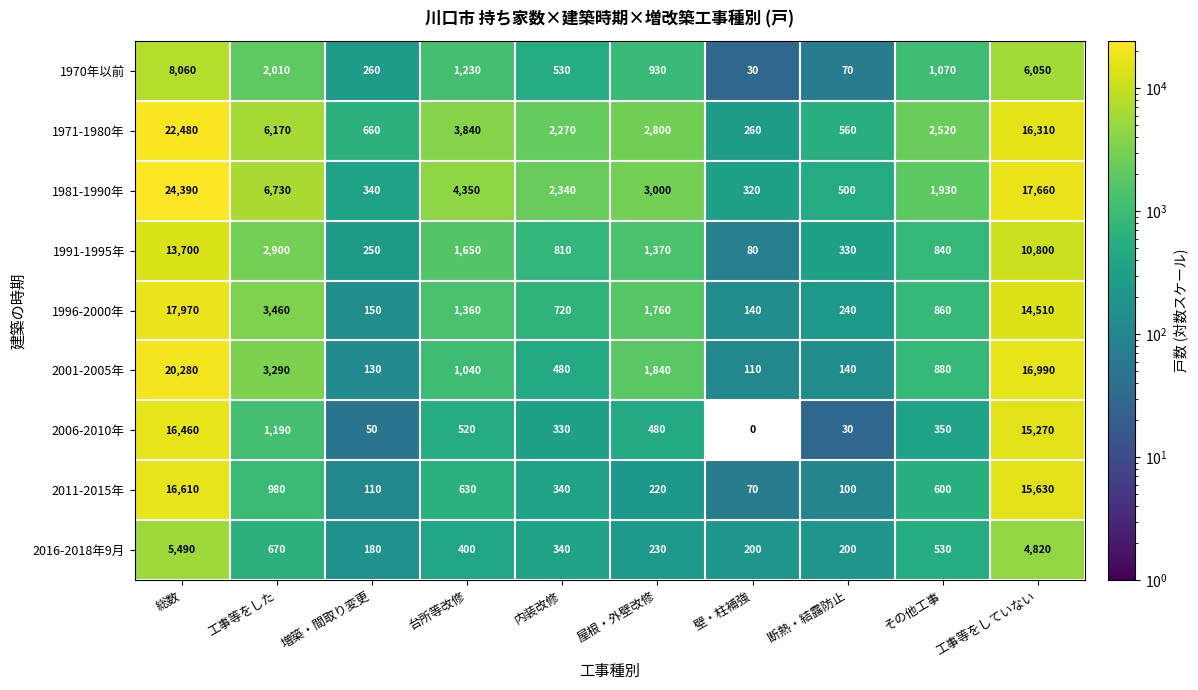

Which has a higher value, 断熱・結露防止 or 屋根・外壁改修?

屋根・外壁改修